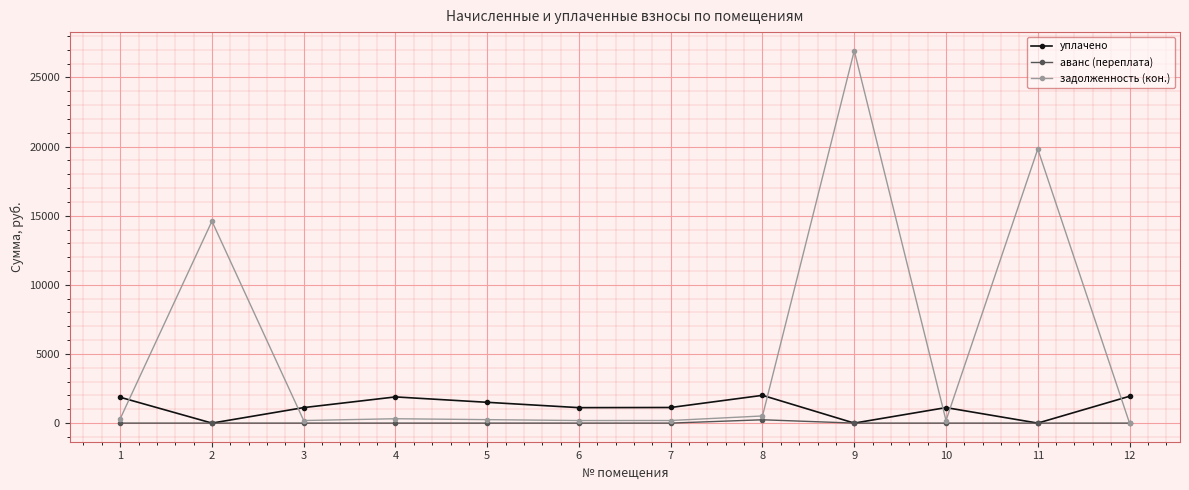

List the series in order of their peak value, highest first.

задолженность (кон.), уплачено, аванс (переплата)